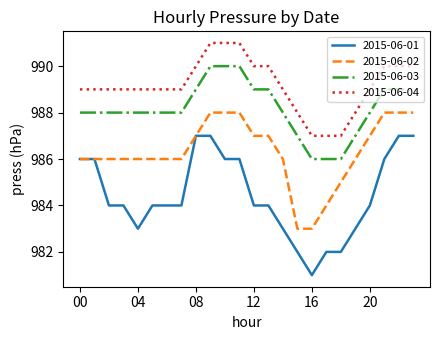

Count the 2015-06-04 values in the range 989 to 990.

16